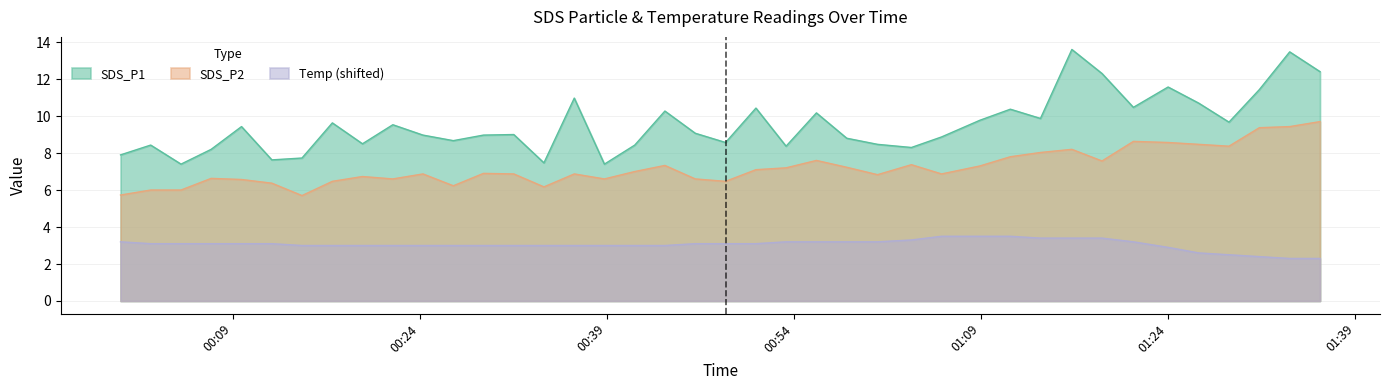

At how many categories does at least one series exceed 9?

20